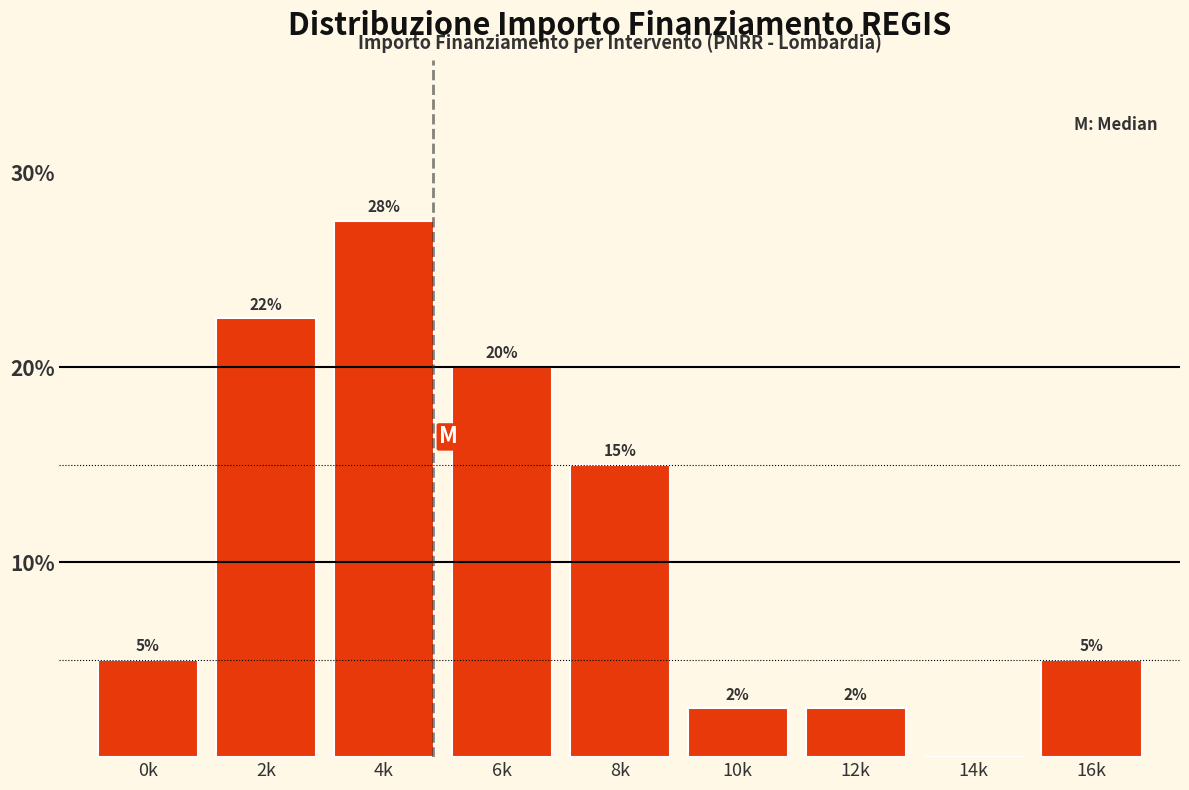

Read the value at 6k.

20.0